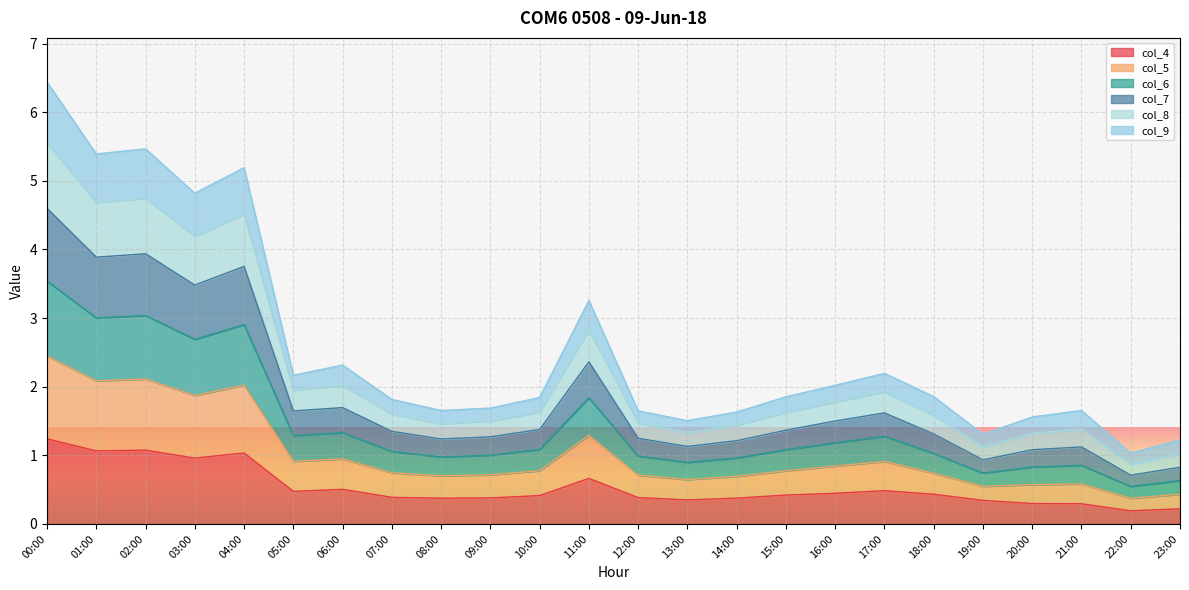

At which category is the sum across all series the highest?

00:00